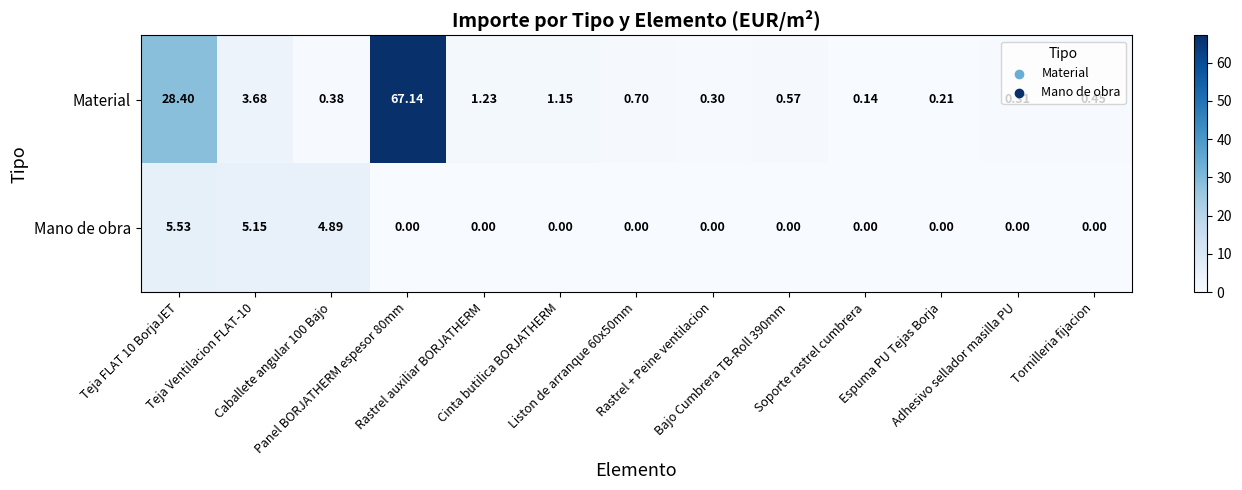

At how many categories does at least one series exceed 63?

1